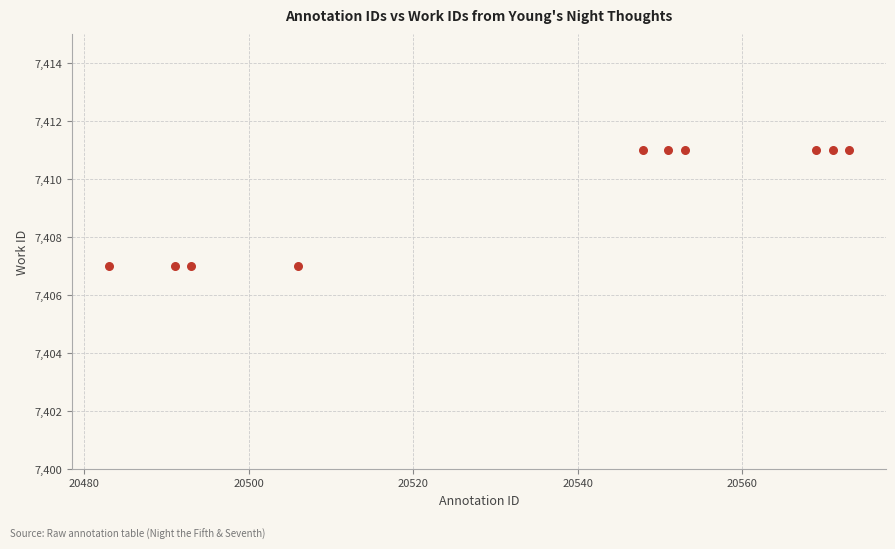

What is the average Y value?

7409